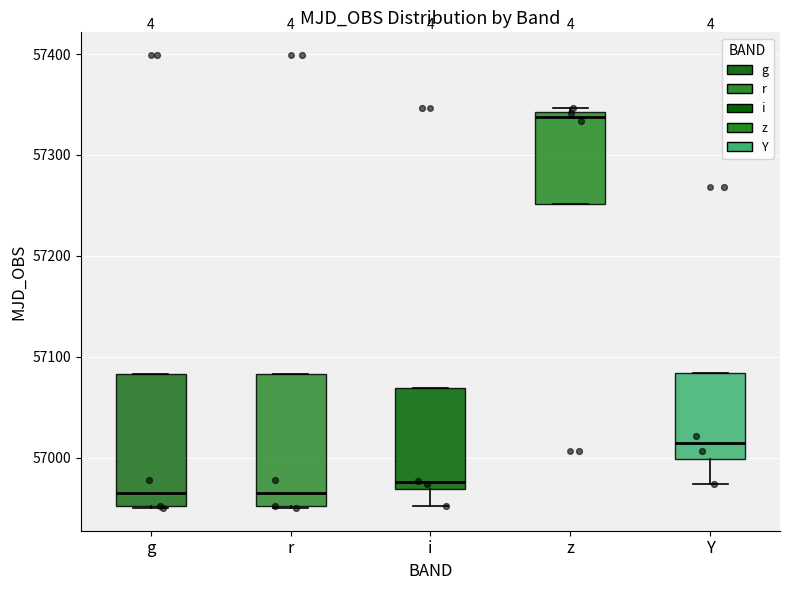

Reading left to right, transcribe this box plot: for each box, give where its median line is, the range the box spans, and where its two whiskers end, as read against the y-axis. The values are not printed on the chart, so give them approximately, as read against the axis.

g: median 56970, box 56950 to 57080, whiskers 56950 to 57080
r: median 56970, box 56950 to 57080, whiskers 56950 to 57080
i: median 56980, box 56970 to 57070, whiskers 56950 to 57070
z: median 57340 (just below the box's upper edge), box 57250 to 57340, whiskers 57250 to 57350
Y: median 57010, box 57000 to 57080, whiskers 56970 to 57080